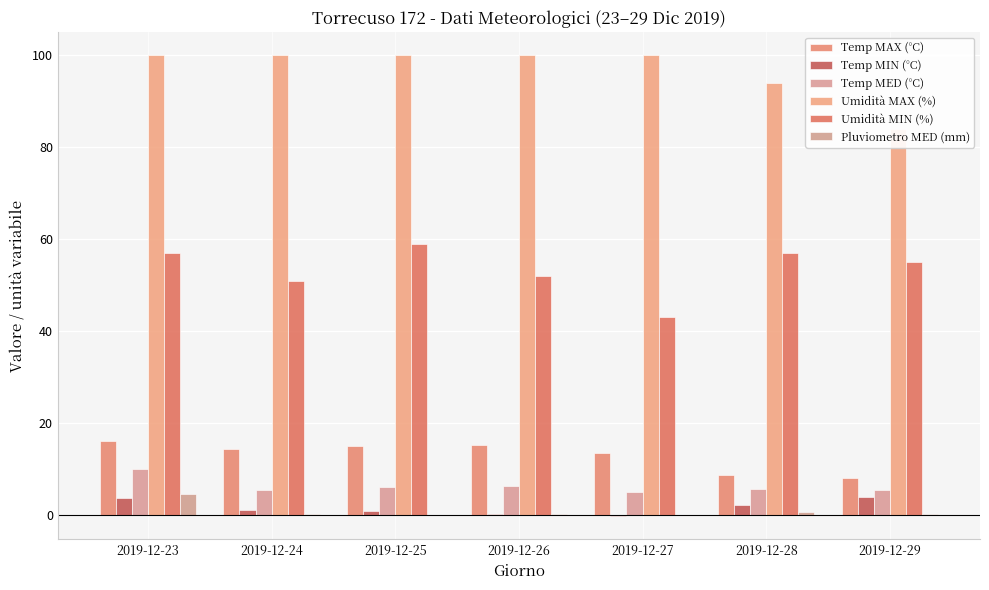

The Umidità MIN (%) series shows 79.0 at 2019-12-25. True or false?

False